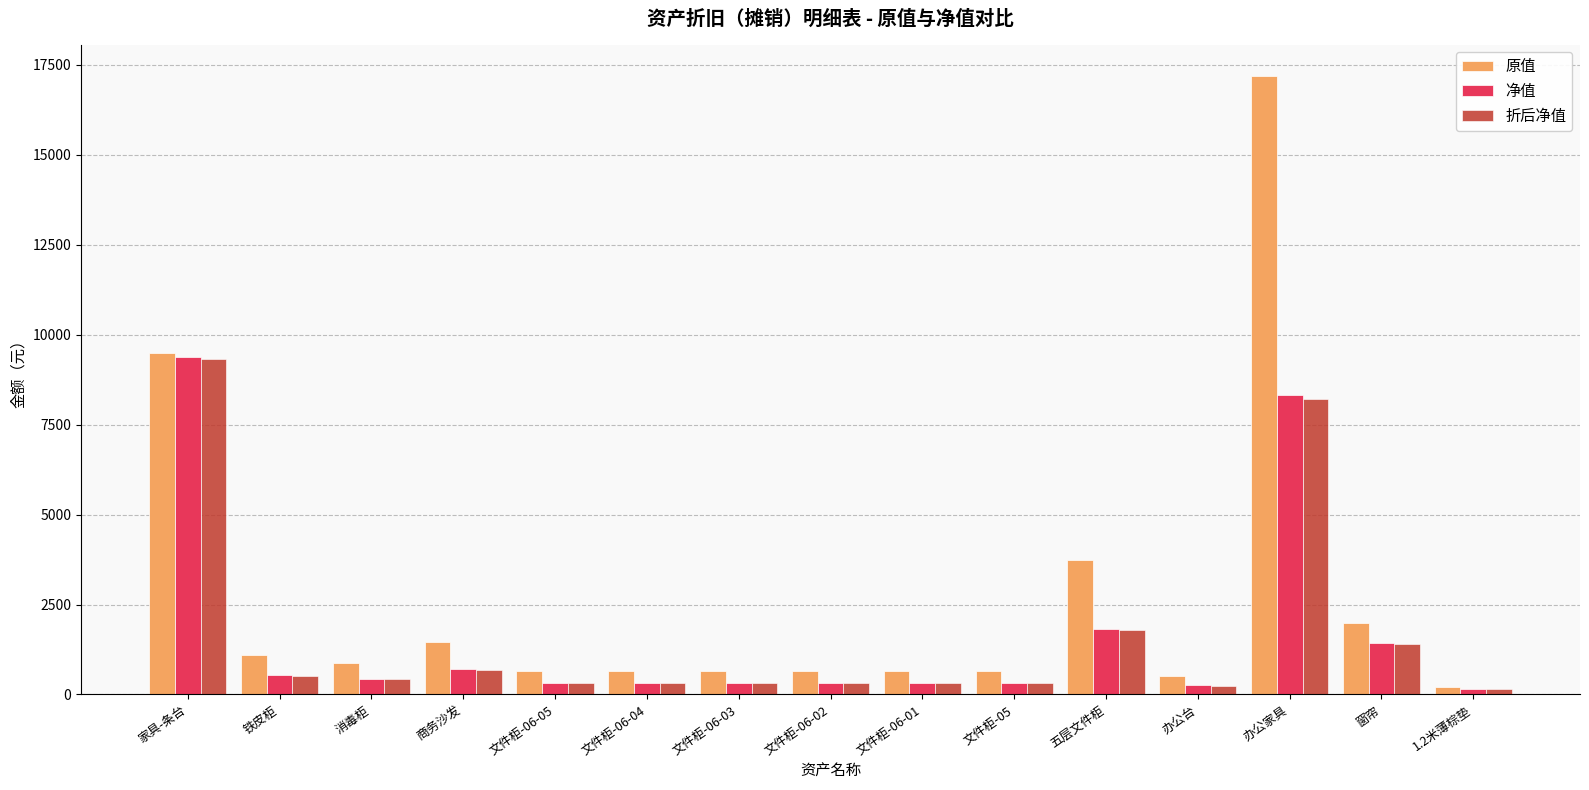

Count the number of data series in this chart.

3